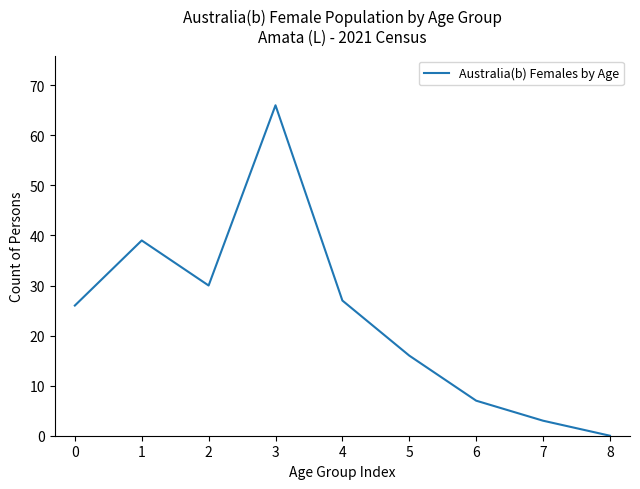

List the labels in order of value, largest first.

3, 1, 2, 4, 0, 5, 6, 7, 8